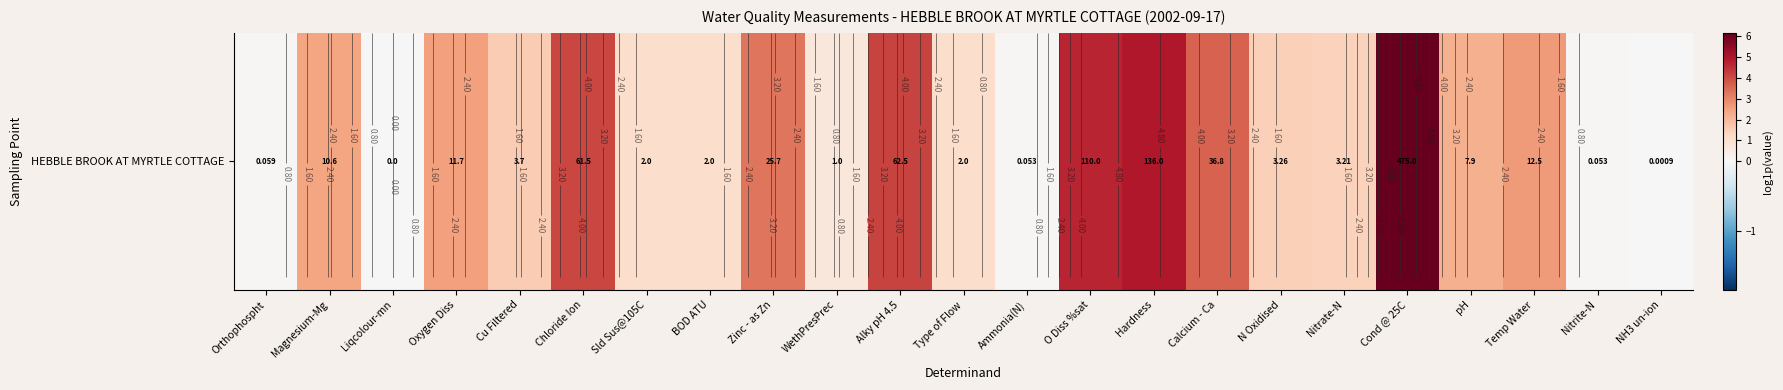

Rank the categories by value from lowest to highest.

Liqcolour-mn, NH3 un-ion, Ammonia(N), Nitrite-N, Orthophospht, WethPresPrec, Sld Sus@105C, BOD ATU, Type of Flow, Nitrate-N, N Oxidised, Cu Filtered, pH, Magnesium-Mg, Oxygen Diss, Temp Water, Zinc - as Zn, Calcium - Ca, Chloride Ion, Alky pH 4.5, O Diss %sat, Hardness, Cond @ 25C